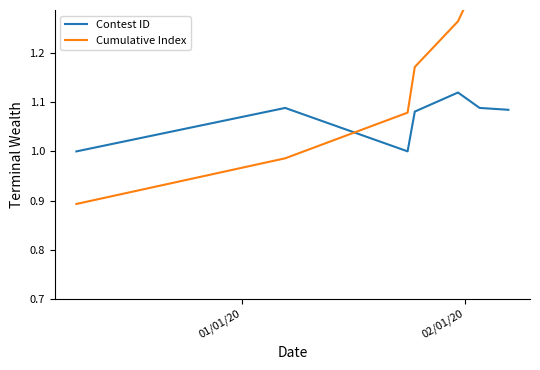

After their last crossing, which series has the higher values: Contest ID or Cumulative Index?

Cumulative Index